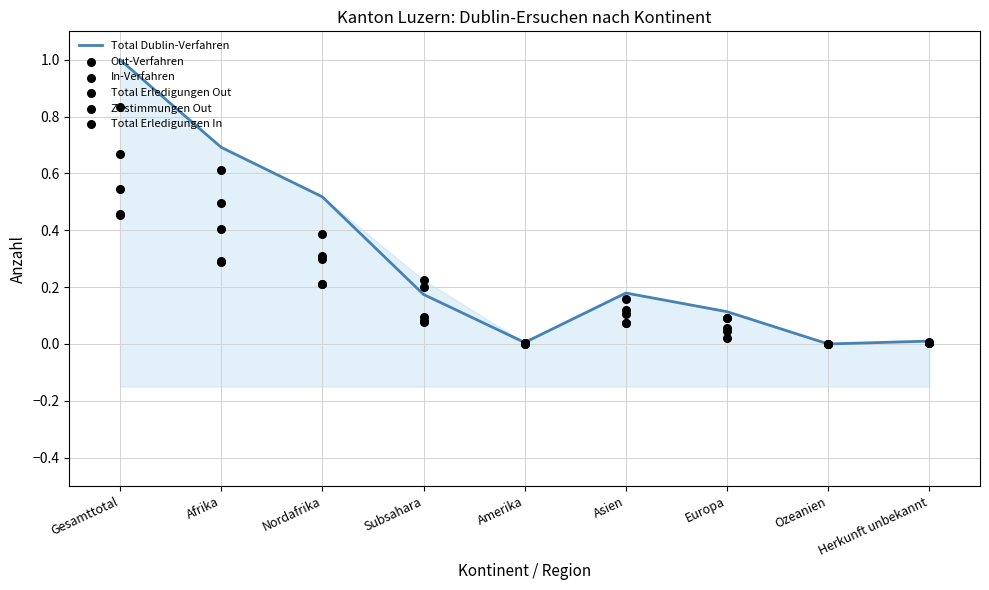

At how many categories does at least one series exceed 0?

8